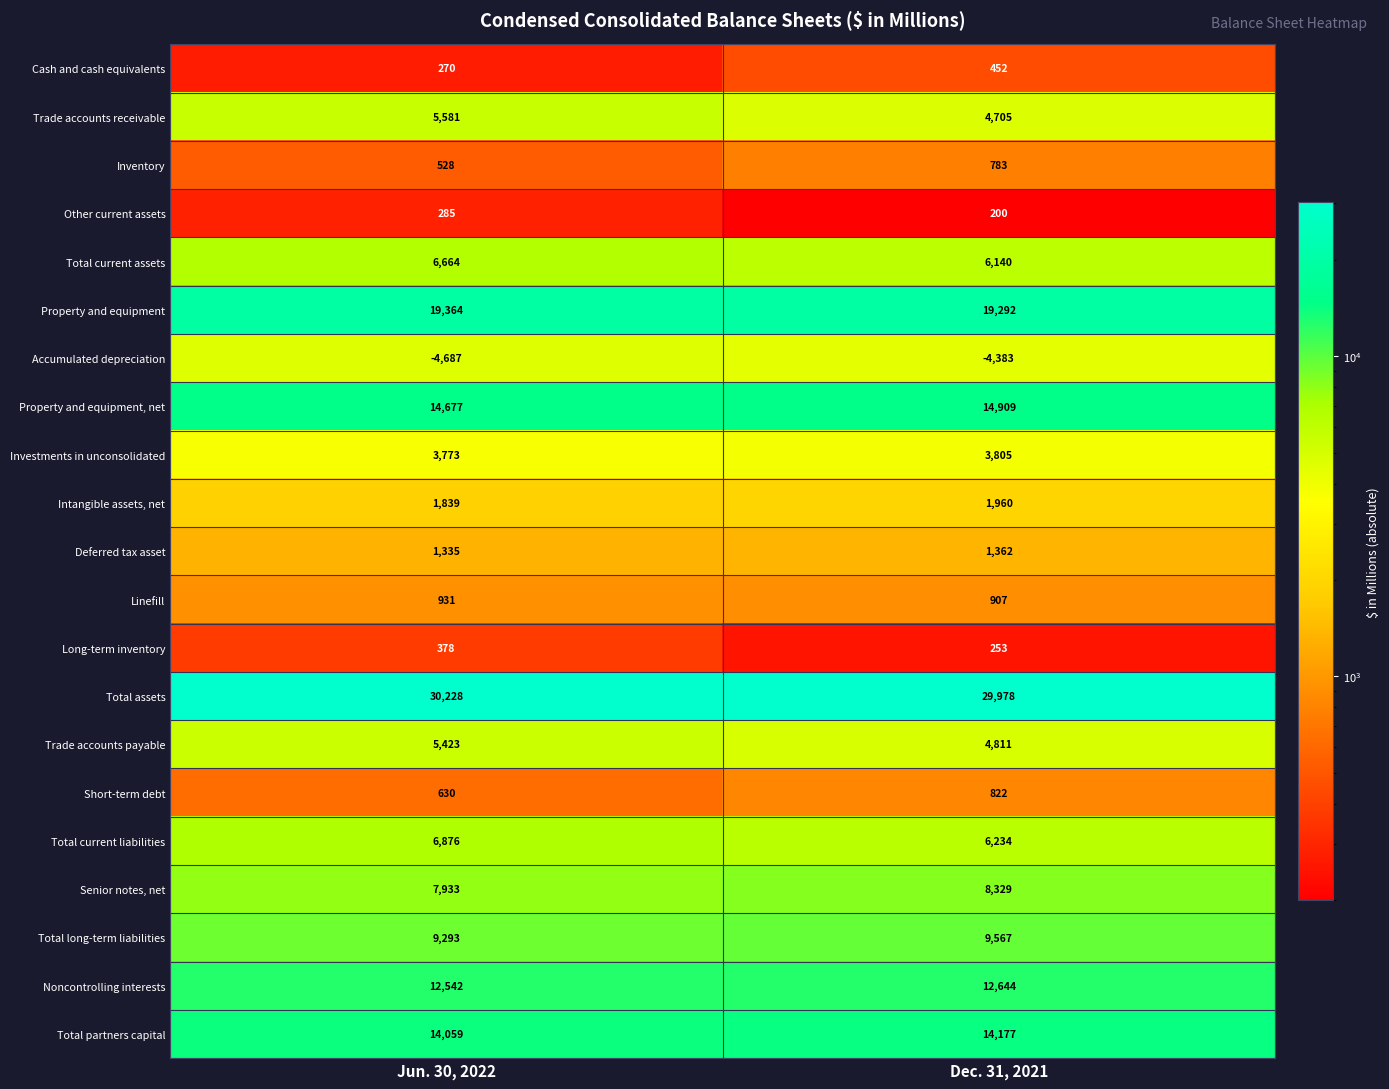

Rank the series by their maximum value, from highest to lowest.

Total assets, Property and equipment, Property and equipment, net, Total partners capital, Noncontrolling interests, Total long-term liabilities, Senior notes, net, Total current liabilities, Total current assets, Trade accounts receivable, Trade accounts payable, Investments in unconsolidated, Intangible assets, net, Deferred tax asset, Linefill, Short-term debt, Inventory, Cash and cash equivalents, Long-term inventory, Other current assets, Accumulated depreciation